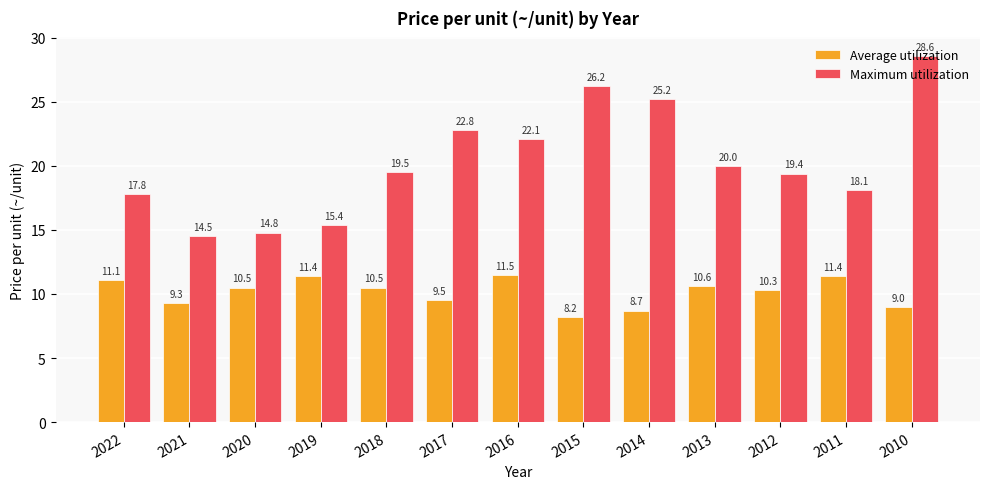

What is the value of the Average utilization bar at the 6th from the left?

9.5